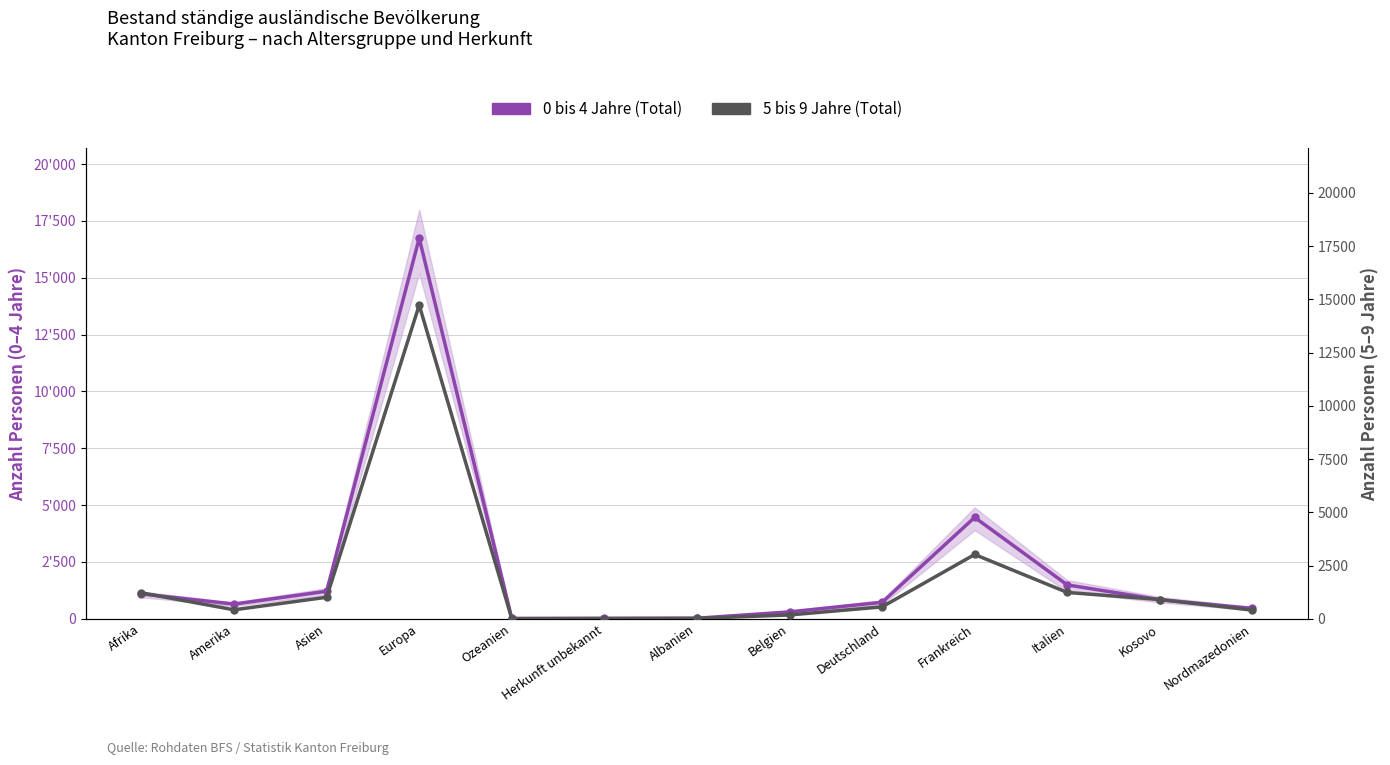

What is the highest value of the 5 bis 9 Jahre (Total) series?

14735